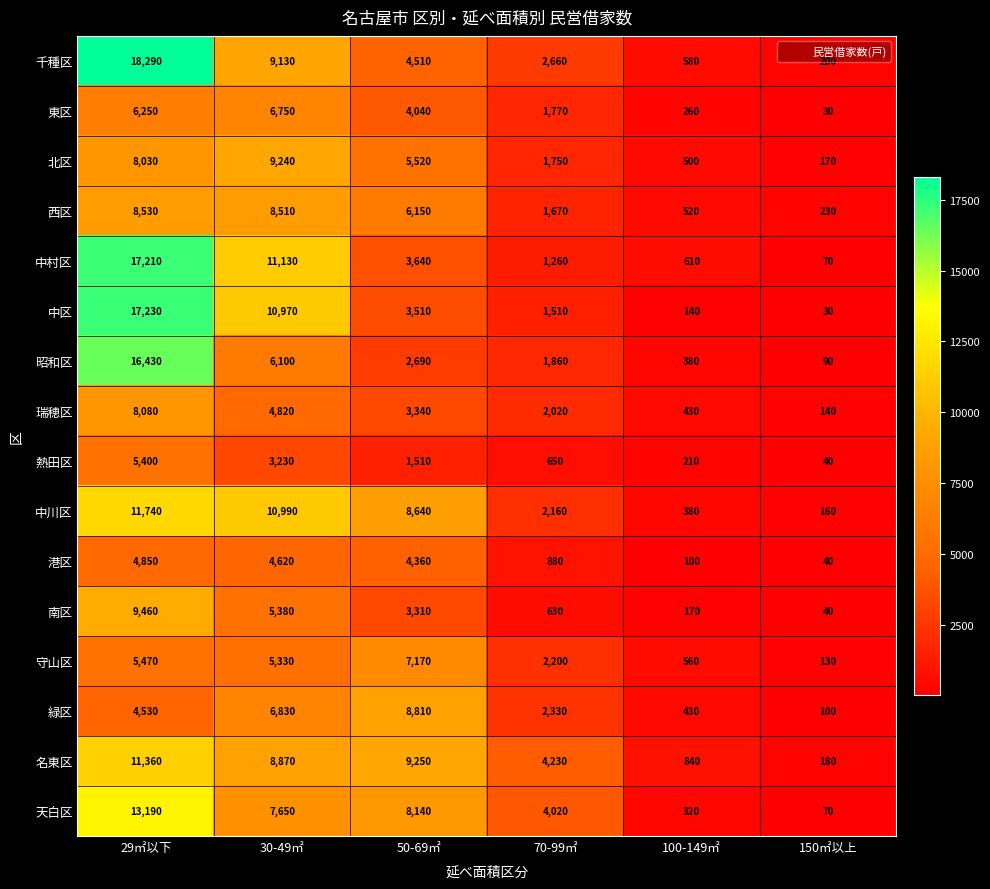

Is it true that 緑区 equals 100 at 150㎡以上?

True